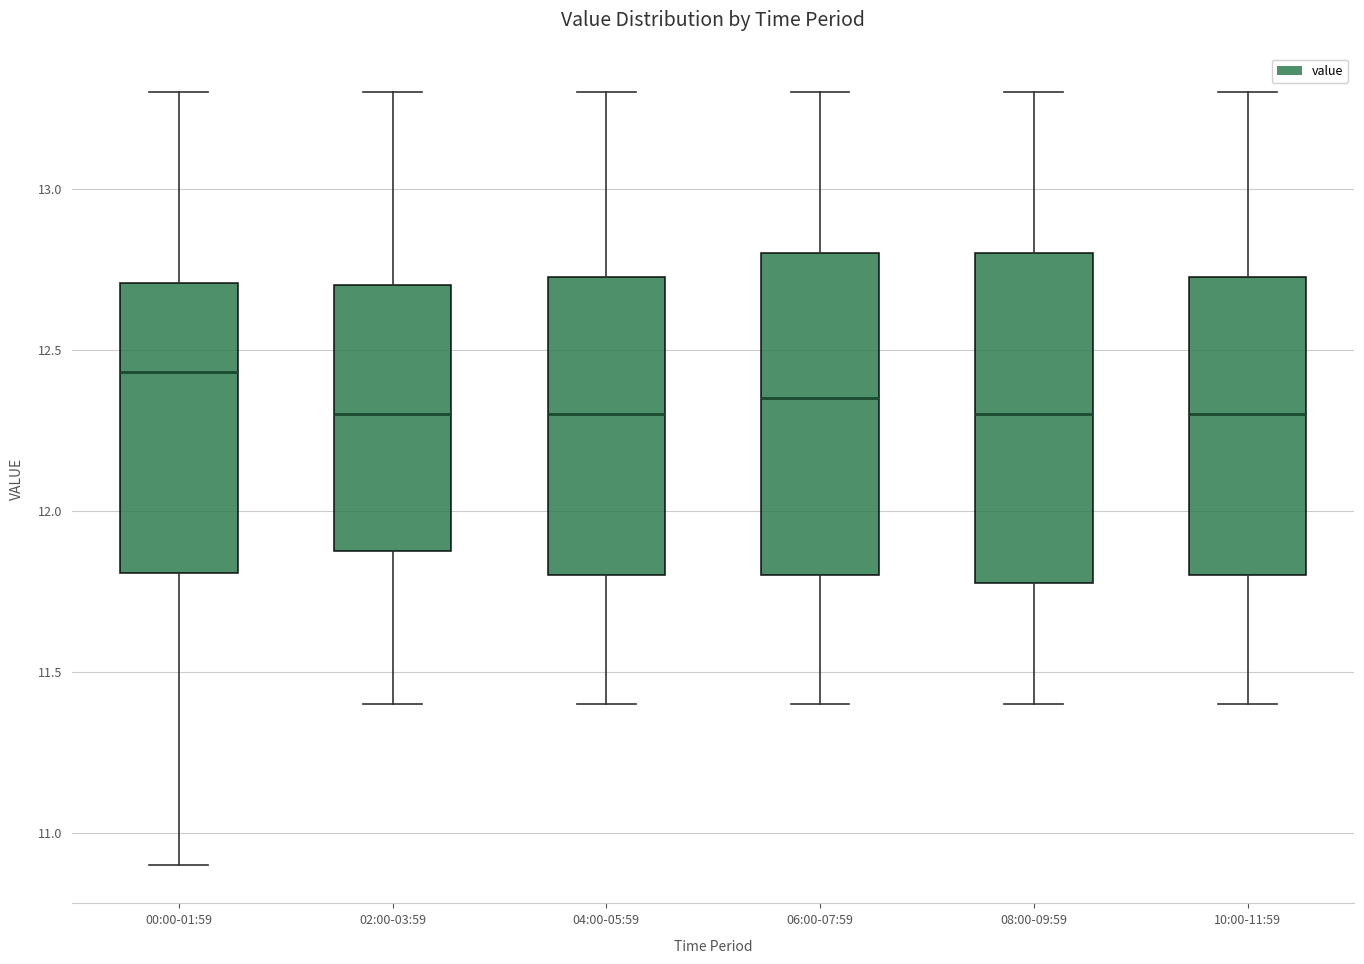

Reading left to right, transcribe this box plot: for each box, give where its median line is, the range the box spans, and where its two whiskers end, as read against the y-axis. The values are not printed on the chart, so give them approximately, as read against the axis.

00:00-01:59: median 12.45, box 11.80 to 12.70, whiskers 10.90 to 13.30
02:00-03:59: median 12.30, box 11.90 to 12.70, whiskers 11.40 to 13.30
04:00-05:59: median 12.30, box 11.80 to 12.75, whiskers 11.40 to 13.30
06:00-07:59: median 12.35, box 11.80 to 12.80, whiskers 11.40 to 13.30
08:00-09:59: median 12.30, box 11.80 to 12.80, whiskers 11.40 to 13.30
10:00-11:59: median 12.30, box 11.80 to 12.75, whiskers 11.40 to 13.30